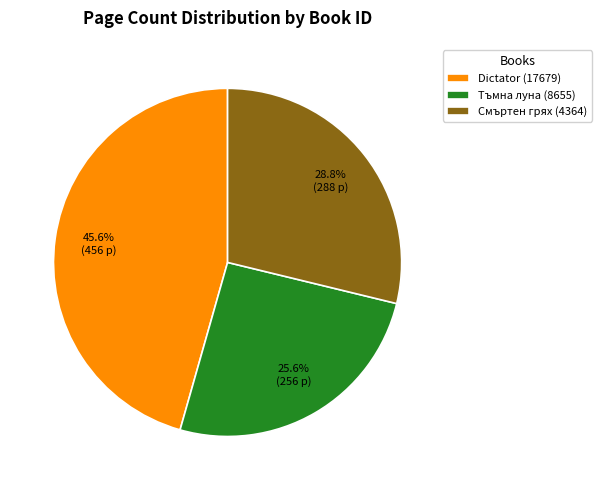

To the nearest percent, what portion does Dictator represent?

46%